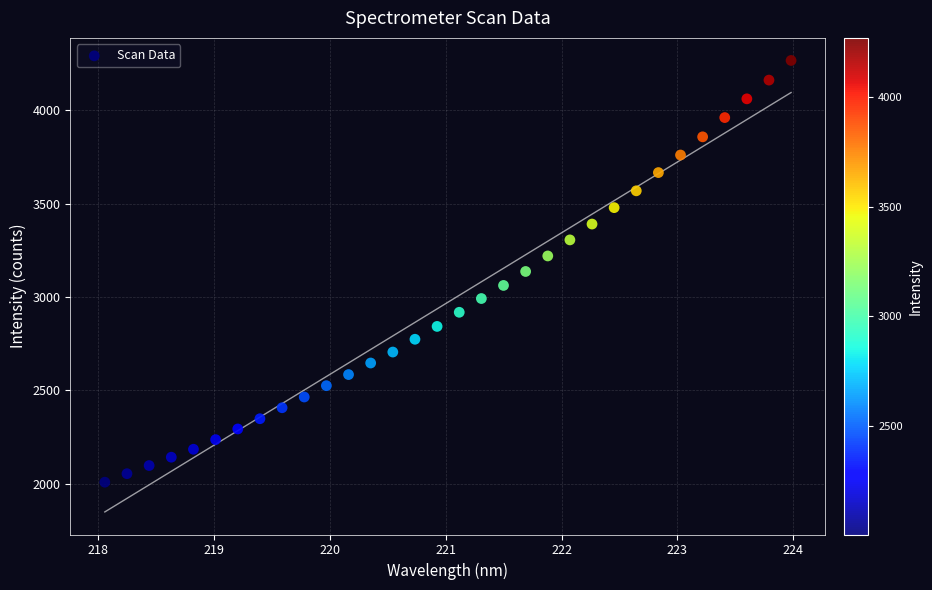

What is the range of X values (max minus min)?

5.9